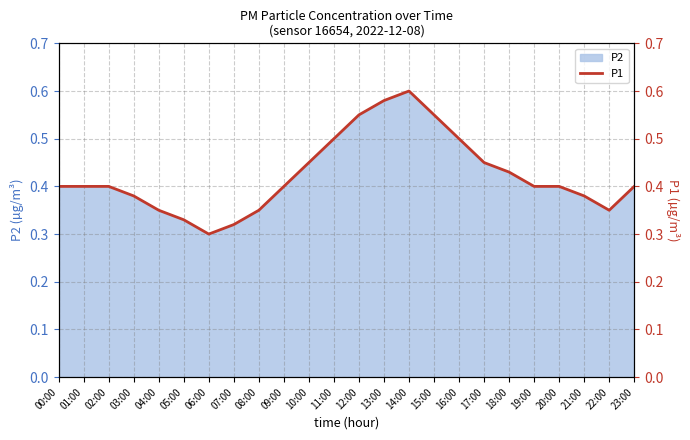

Does the chart have visible grid lines?

Yes